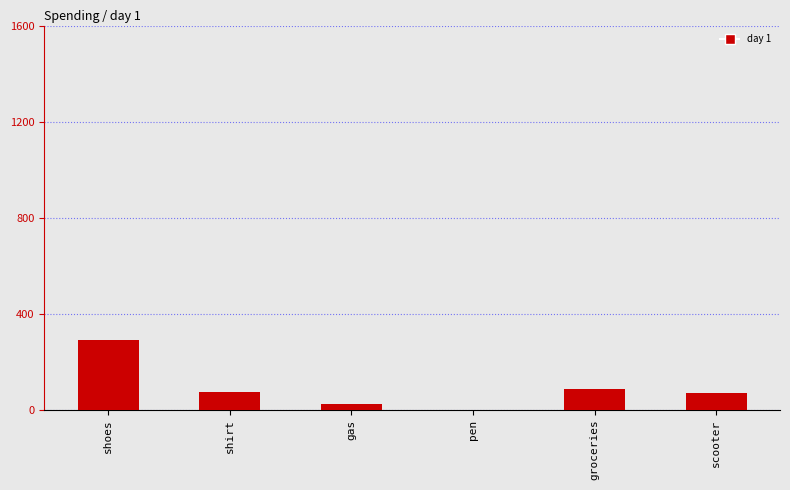

Are the bars horizontal?

No